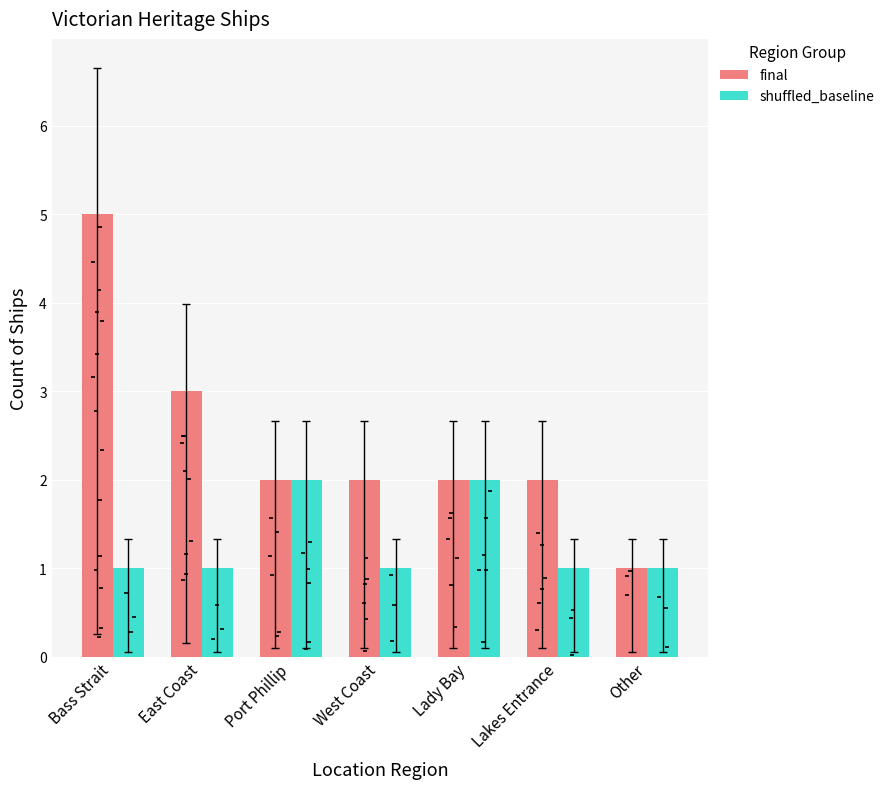

At which category is the sum across all series the highest?

Bass Strait